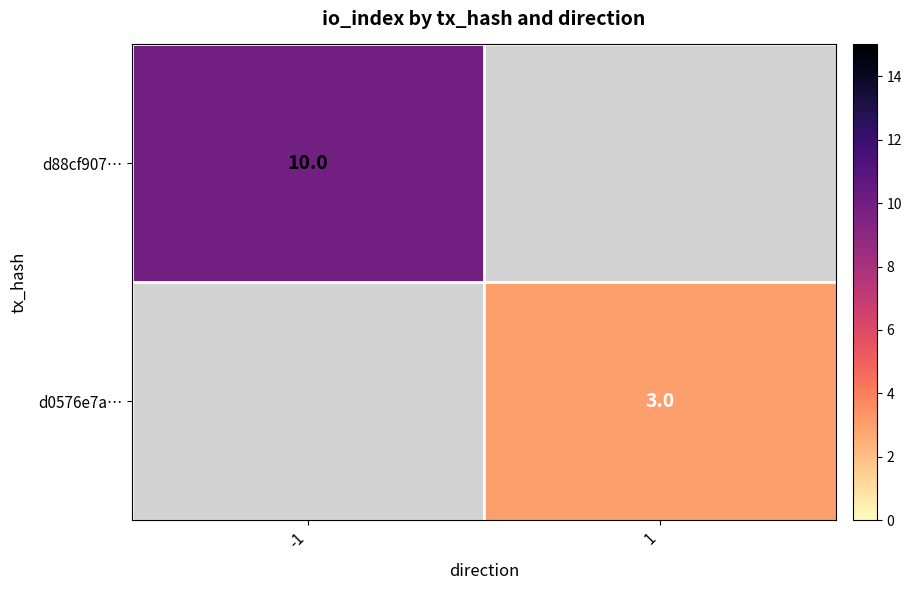

The value of d88cf907… at -1 is 10. True or false?

True